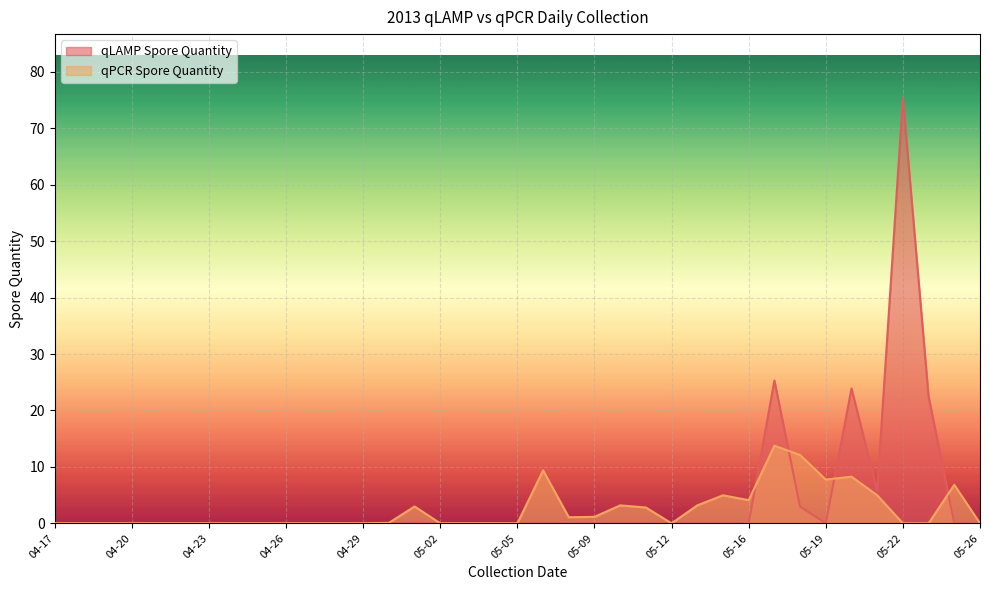

Which series has the widest spread of values?

qLAMP Spore Quantity